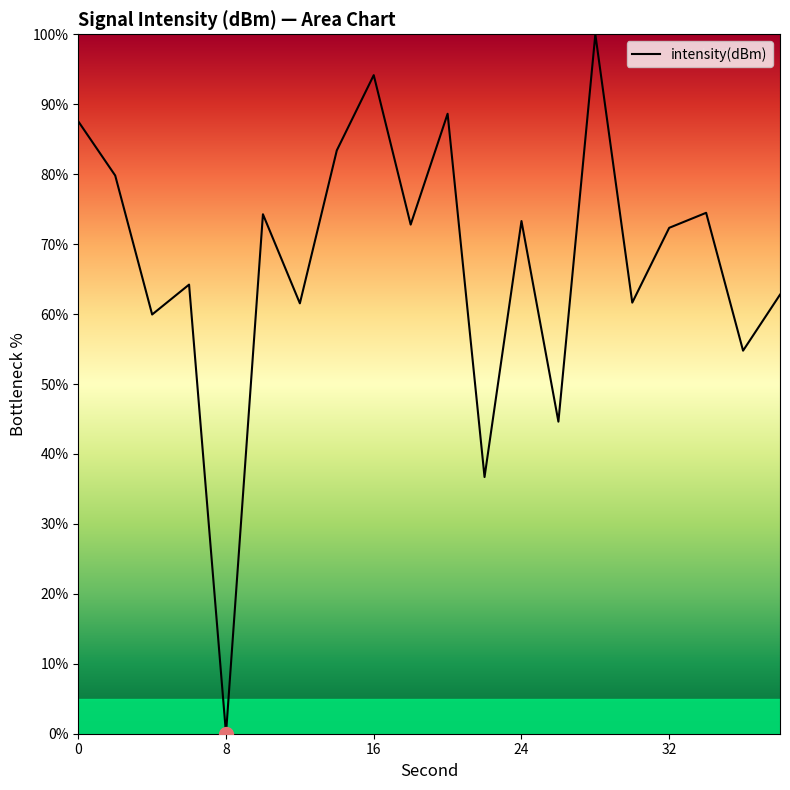

What is the greatest value displayed?

100.0